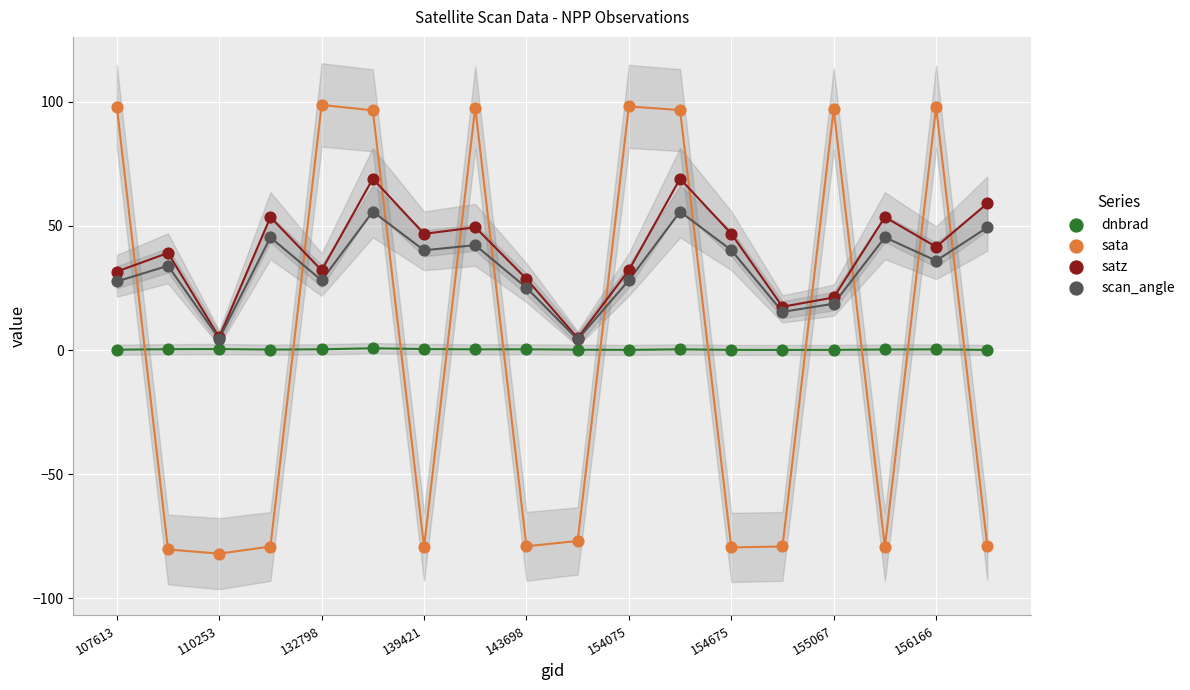

Which series contains the lowest Y value?

sata